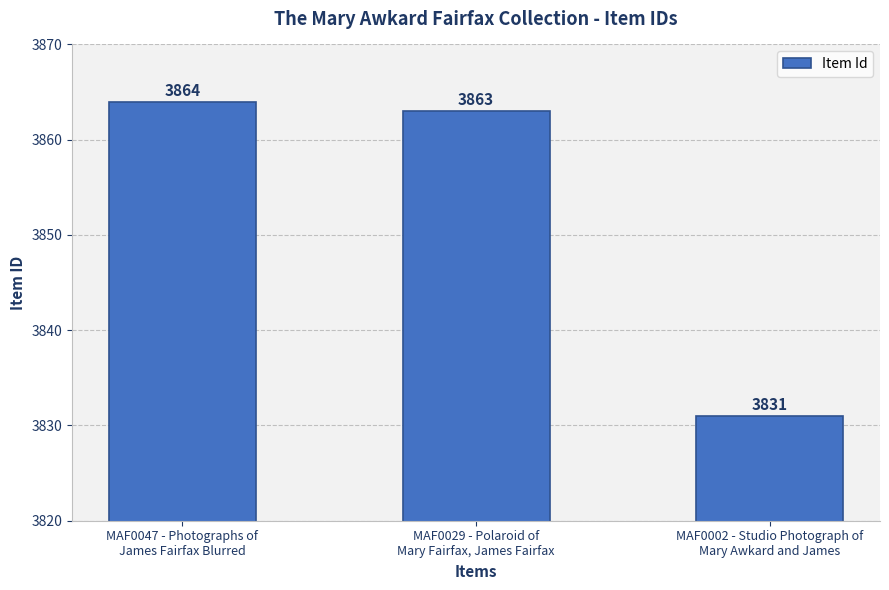

What is the value of the 2nd bar from the left?

3863